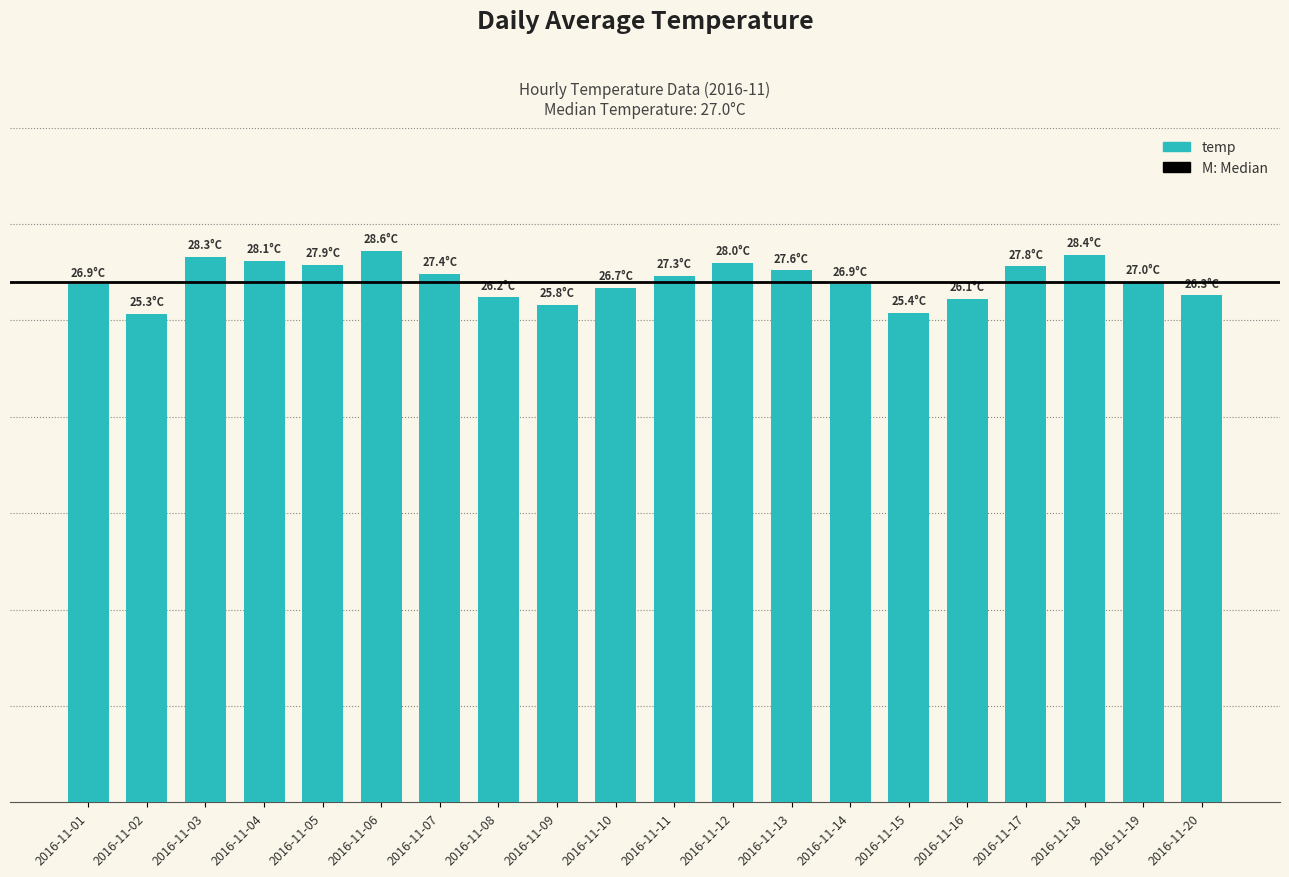

Does the chart contain any negative values?

No